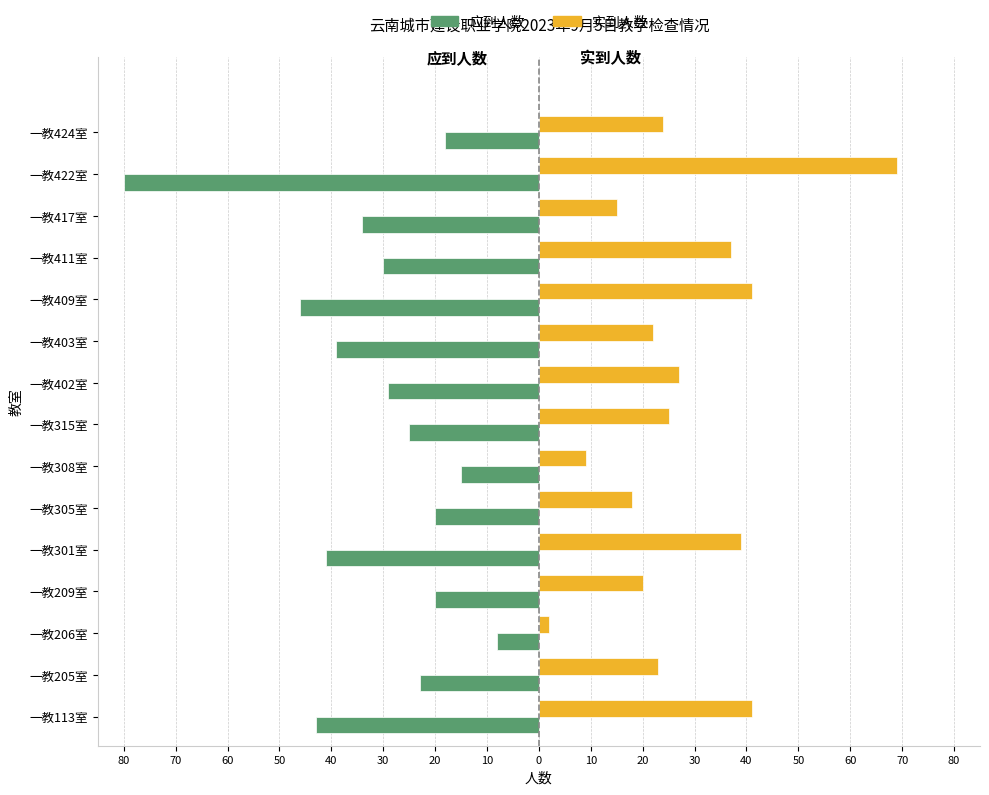

What are all the series names shown in the legend?

应到人数, 实到人数